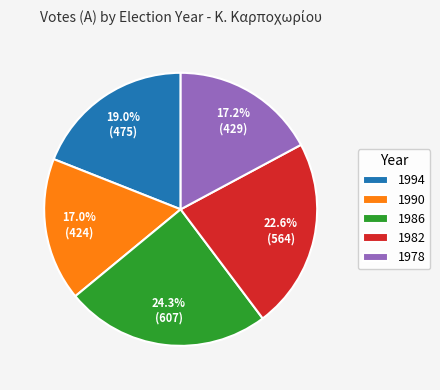

Which slice is the largest?

1986